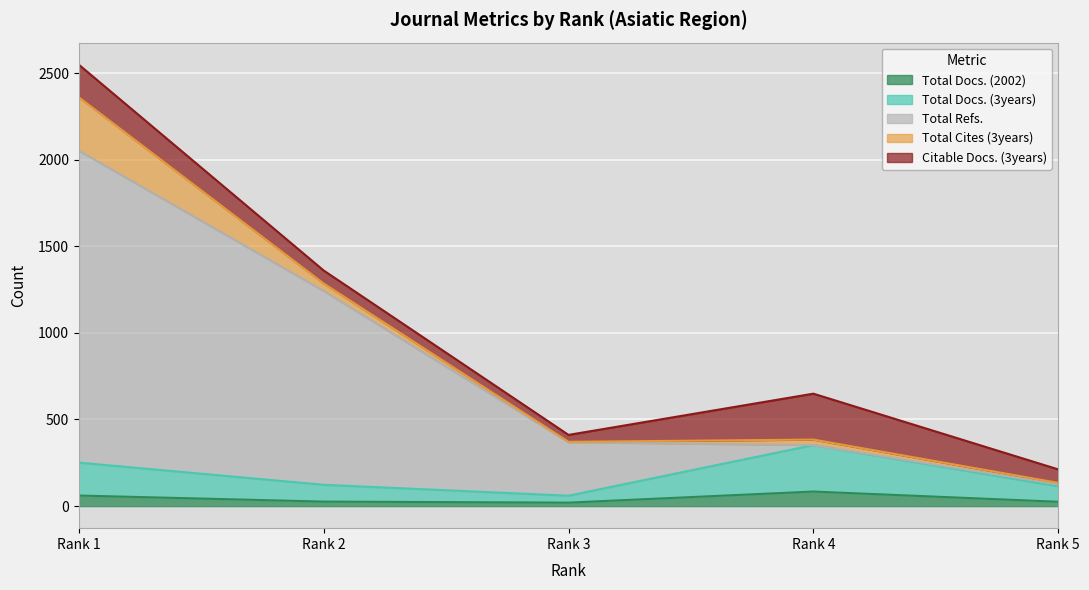

What is the sum of all Total Docs. (2002) values?

216